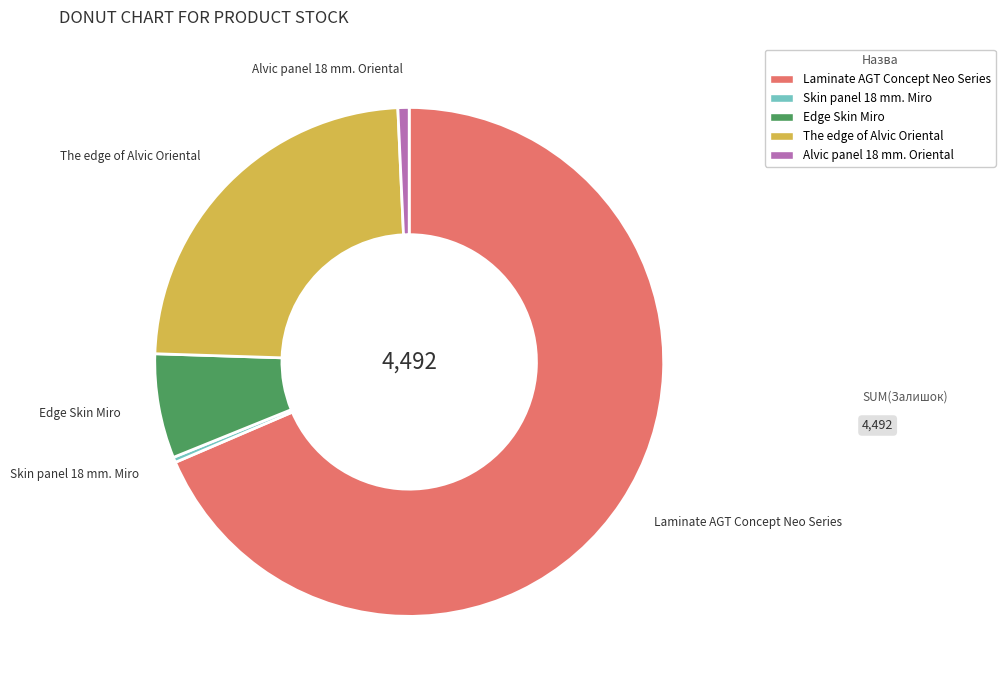

Count the number of slices in the pie.

5